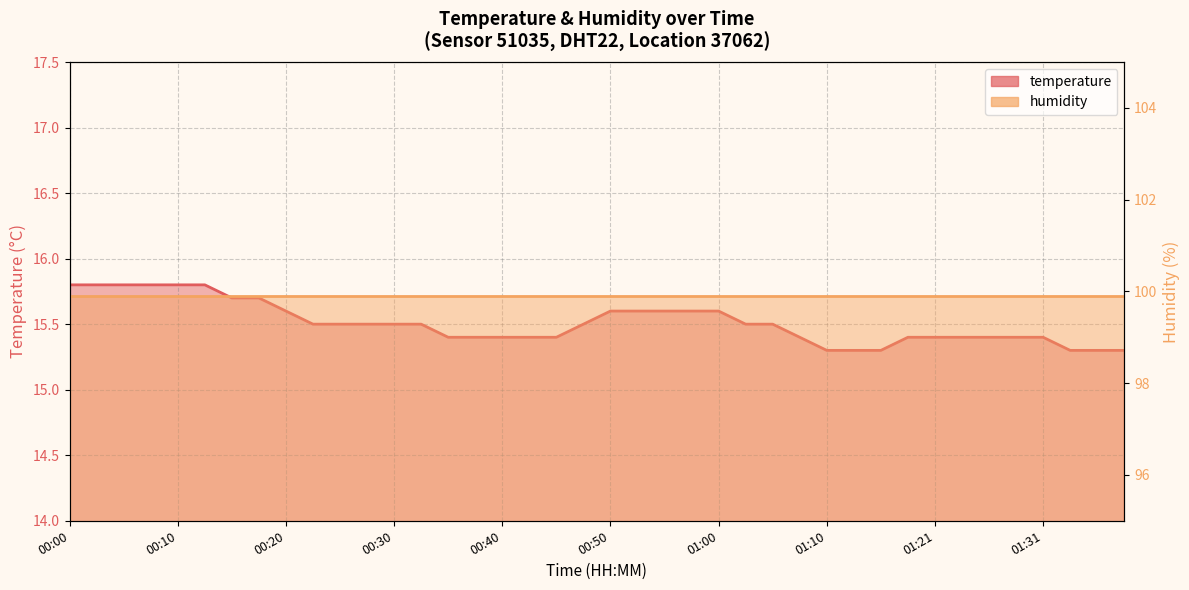

The chart shows a value of 5.7 at 00:35. True or false?

False